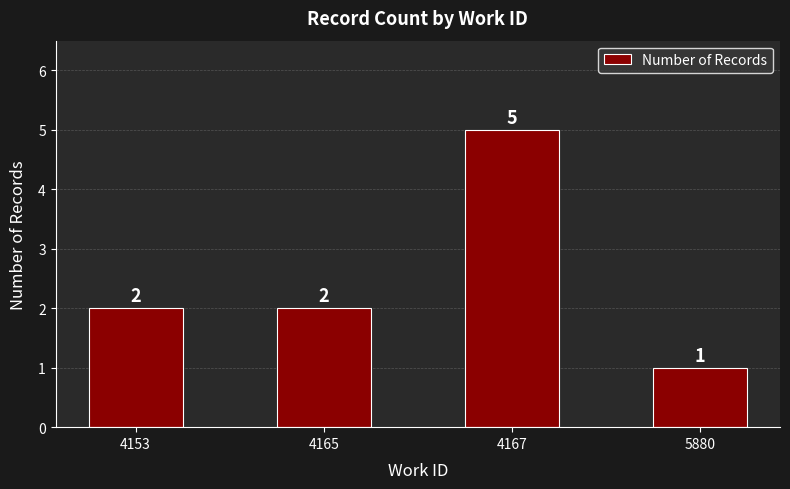

What is the sum of all values?

10